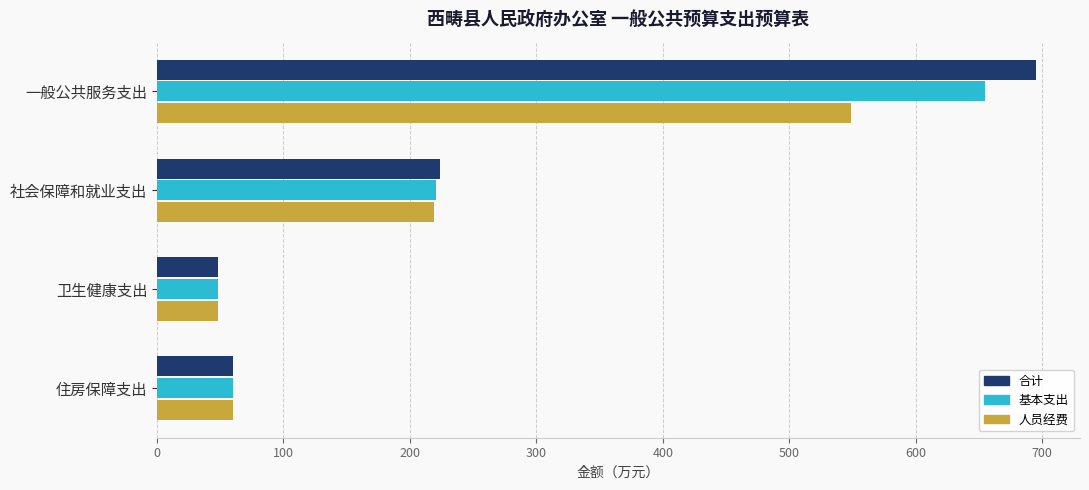

What are all the series names shown in the legend?

合计, 基本支出, 人员经费